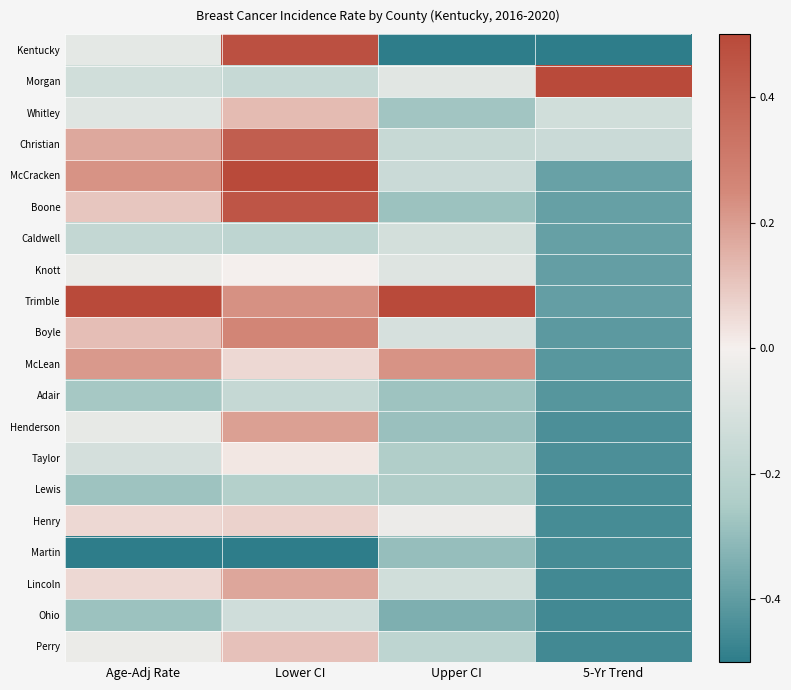

Count the number of categories in the chart.

4